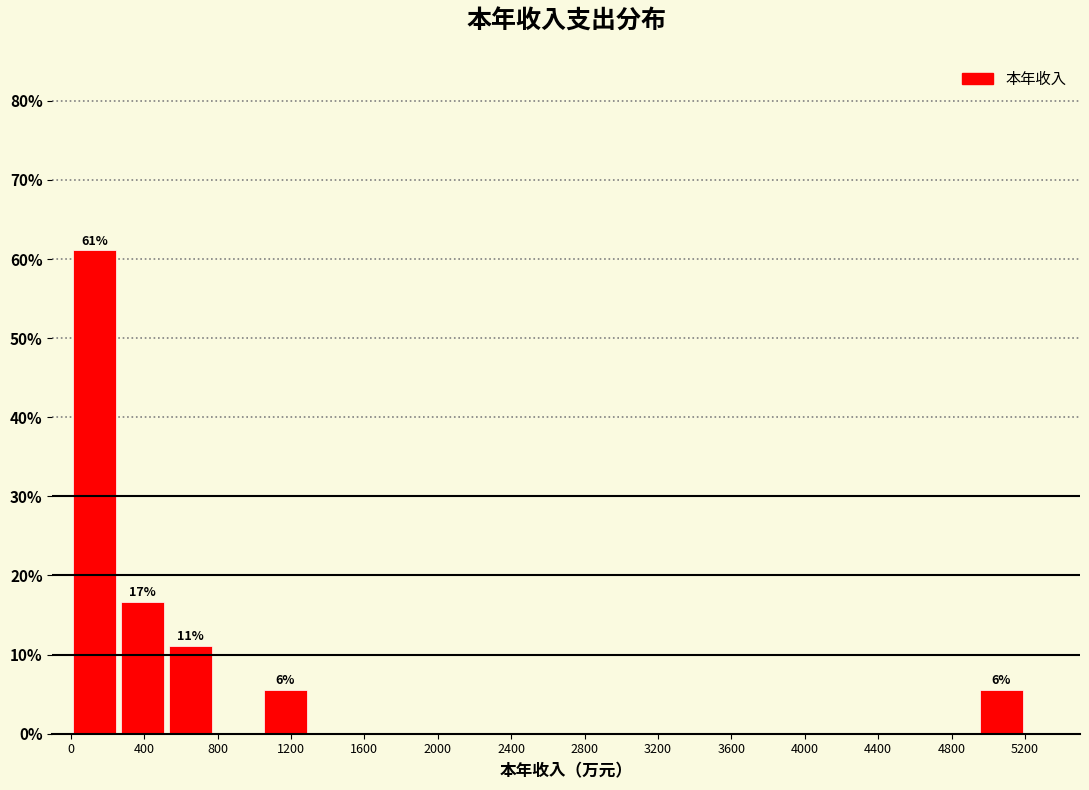

Over which range of the x-axis is the bar tallest?

0 to 260